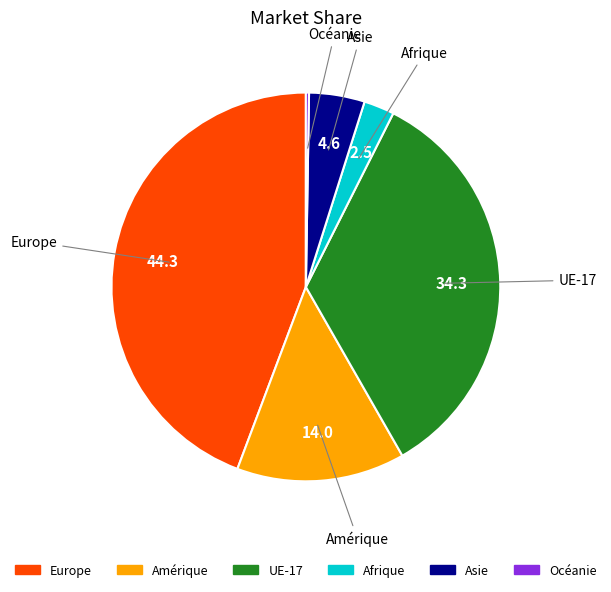

Combined, do UE-17 and Afrique account for over 50%?

No